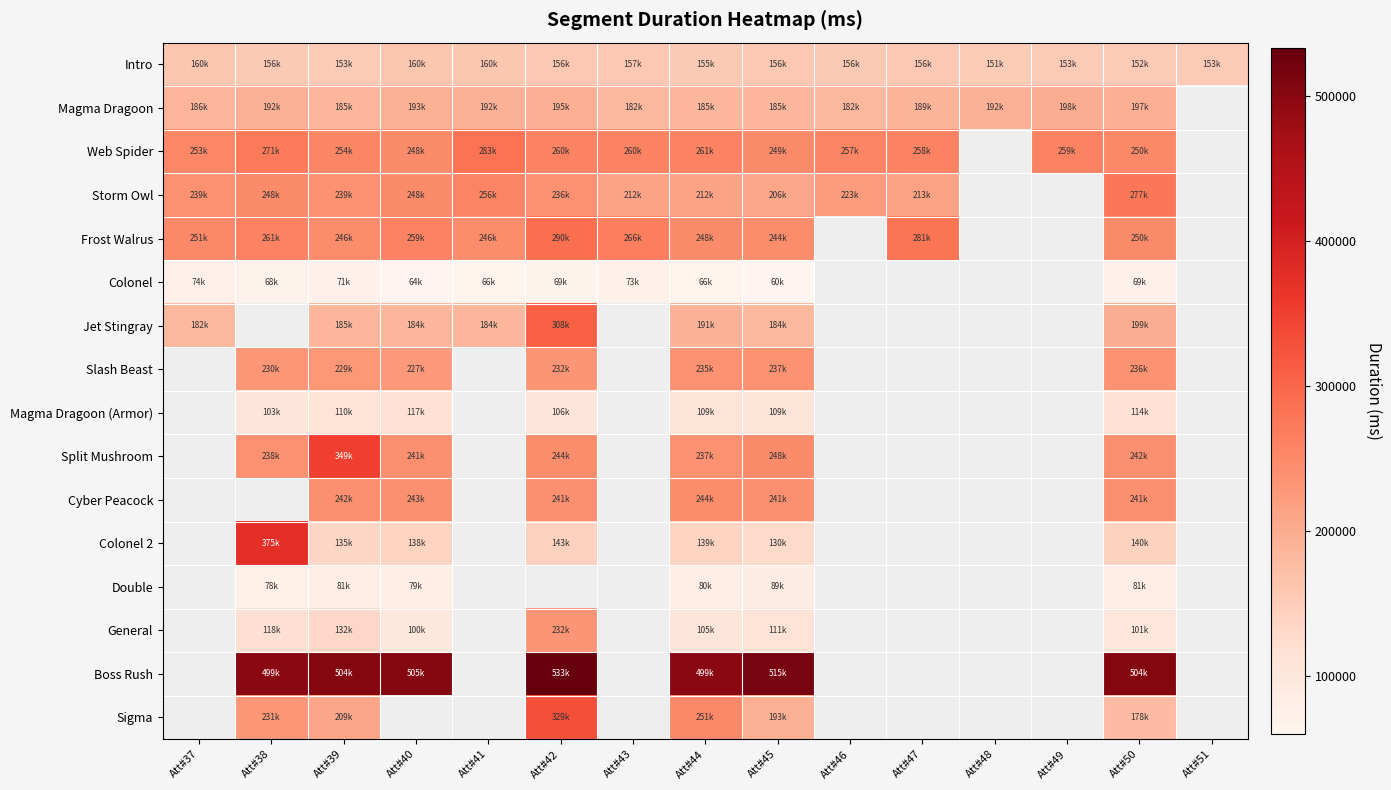

Which series changed the most between Att#37 and Att#44?

Storm Owl